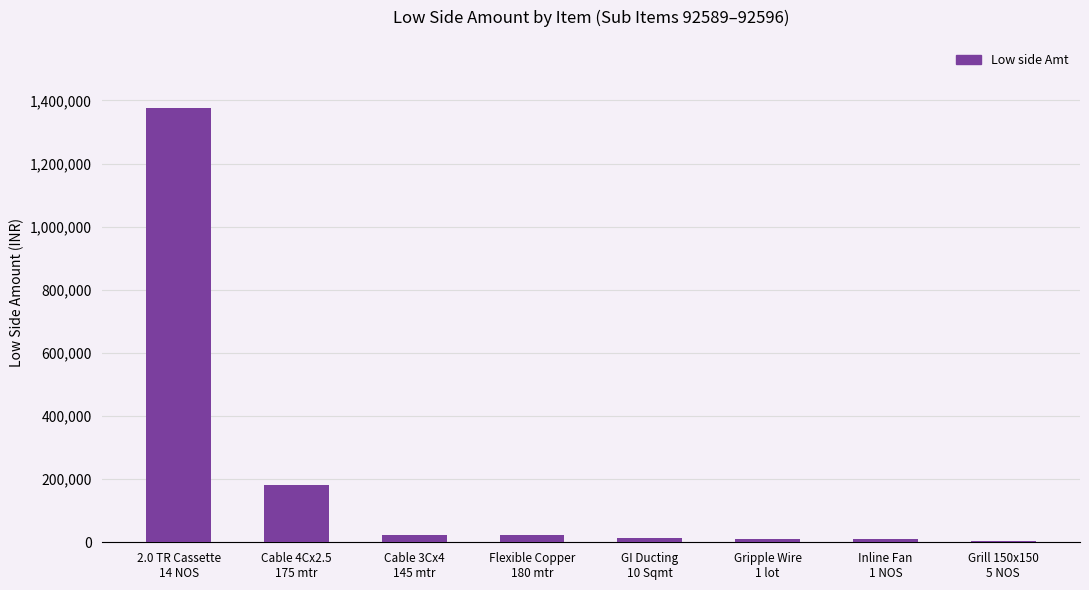

How many distinct data groups are displayed?

1